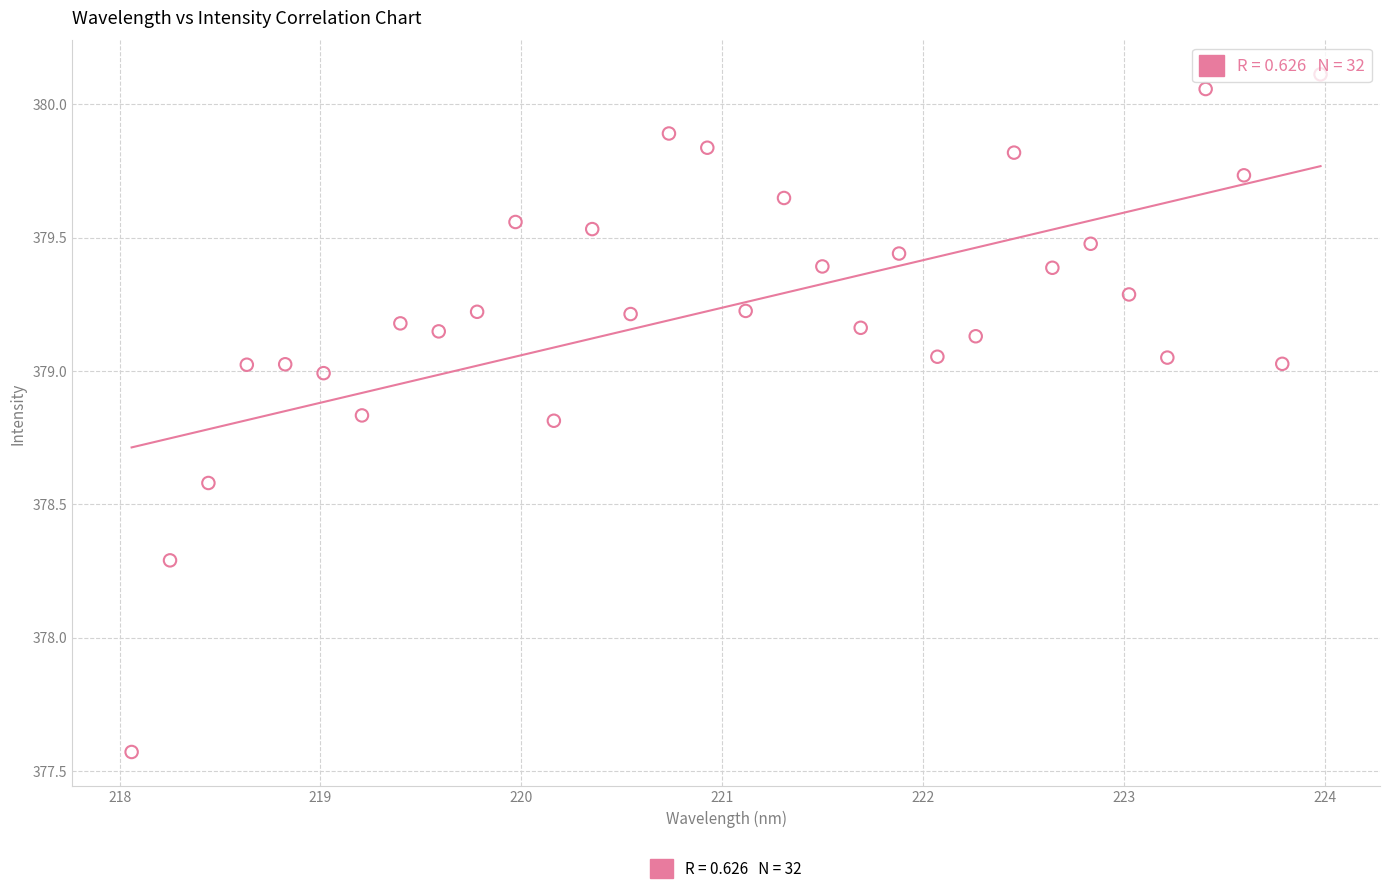

What Y value in the scatter plot is closest to 378?

378.3